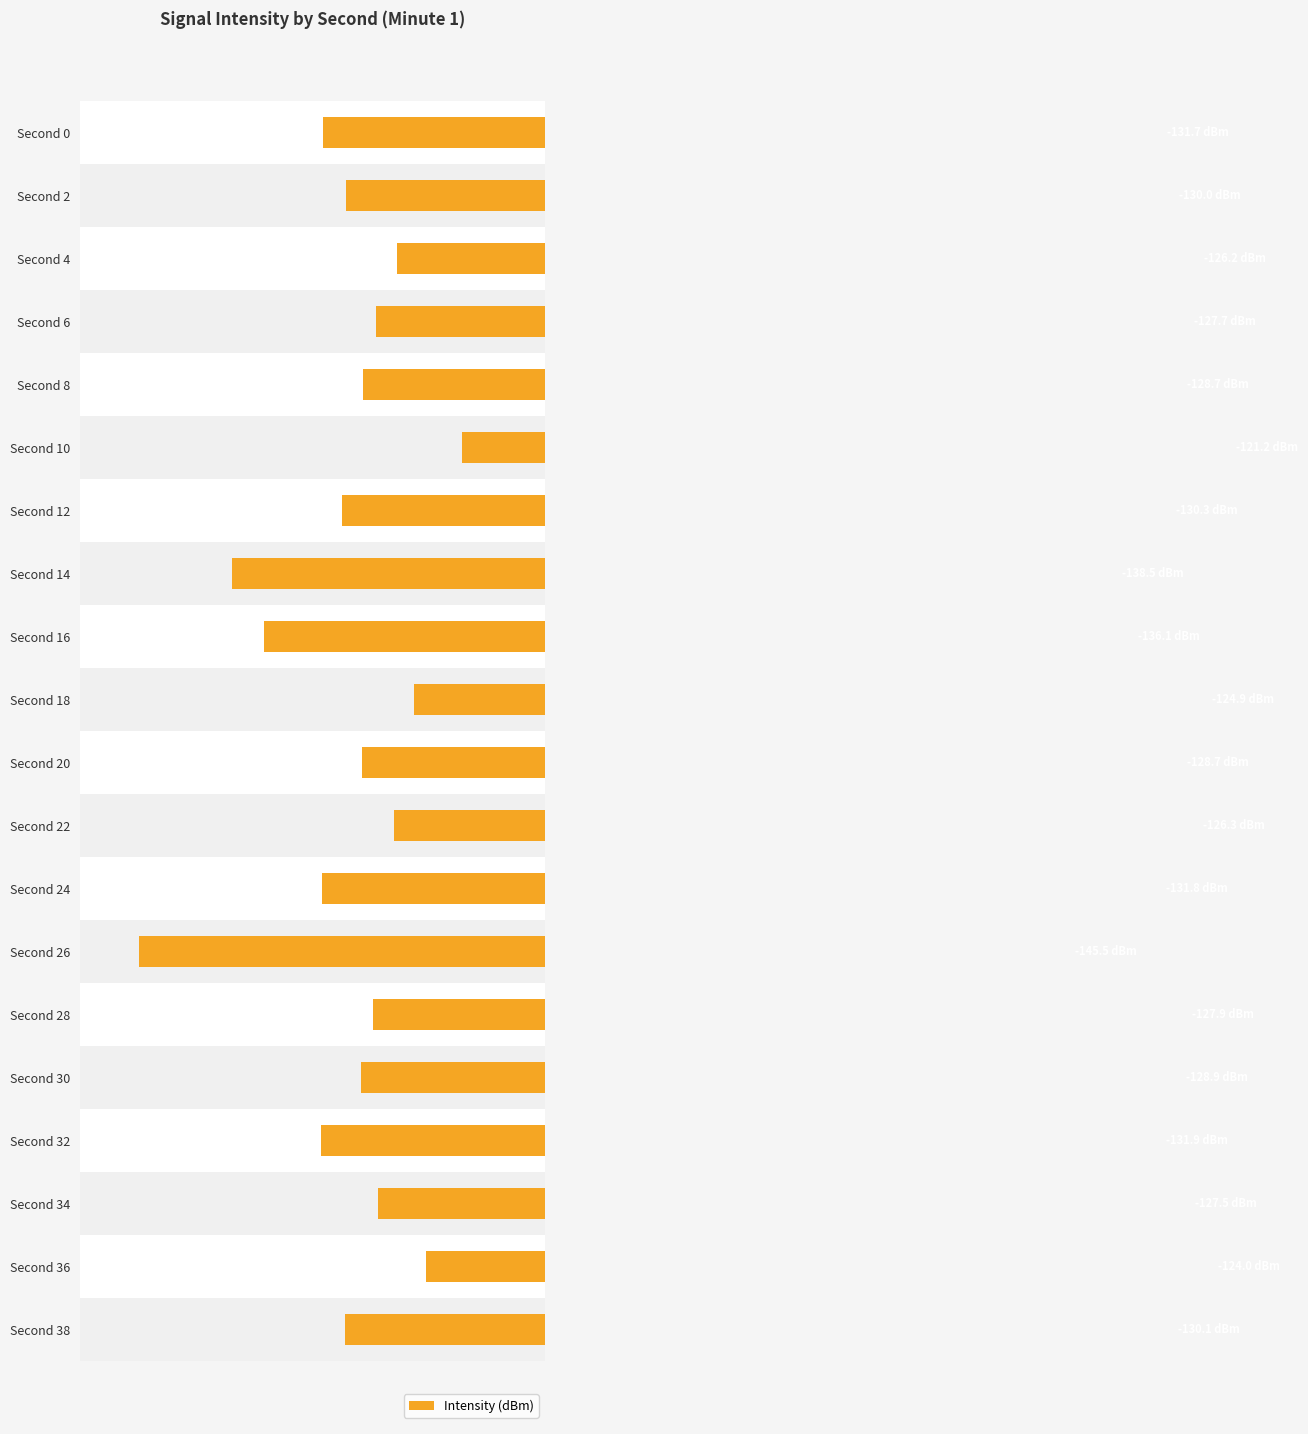

Reading left to right, what are all the values shown in this chart?

-131.7	-130.0	-126.2	-127.7	-128.7	-121.2	-130.3	-138.5	-136.1	-124.9	-128.7	-126.3	-131.8	-145.5	-127.9	-128.9	-131.9	-127.5	-124.0	-130.1